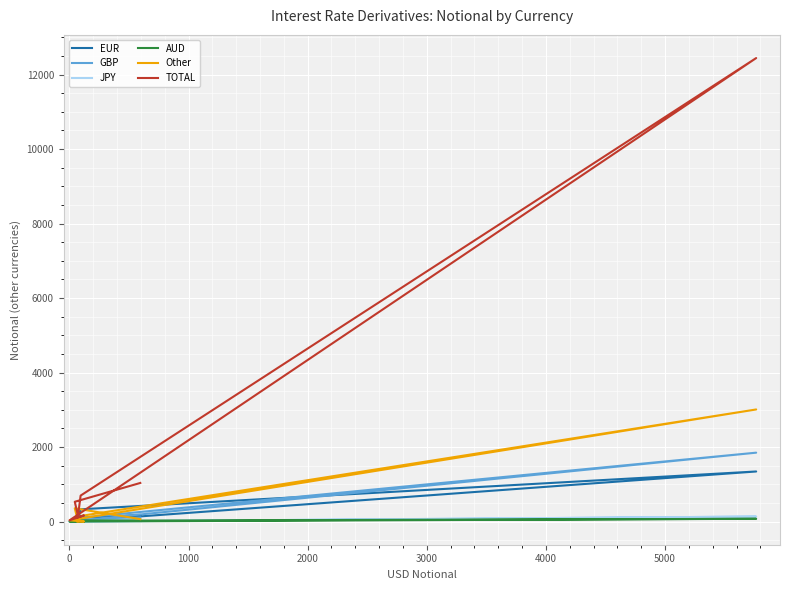

Is it true that EUR equals 4 at −1000?

False